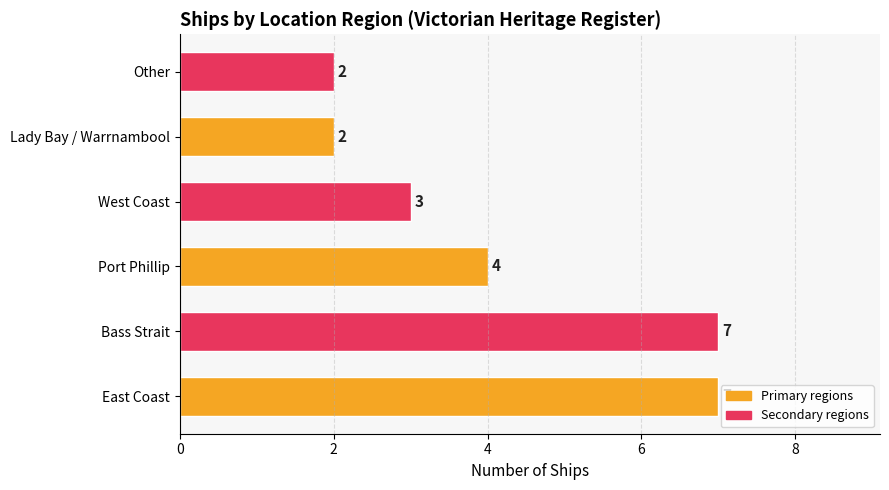

At which label is the value closest to 4?

Port Phillip